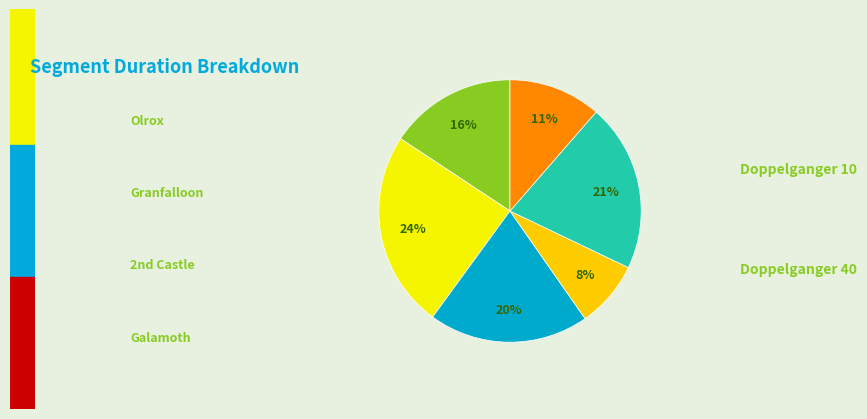

To the nearest percent, what is the average slice percentage?

17%